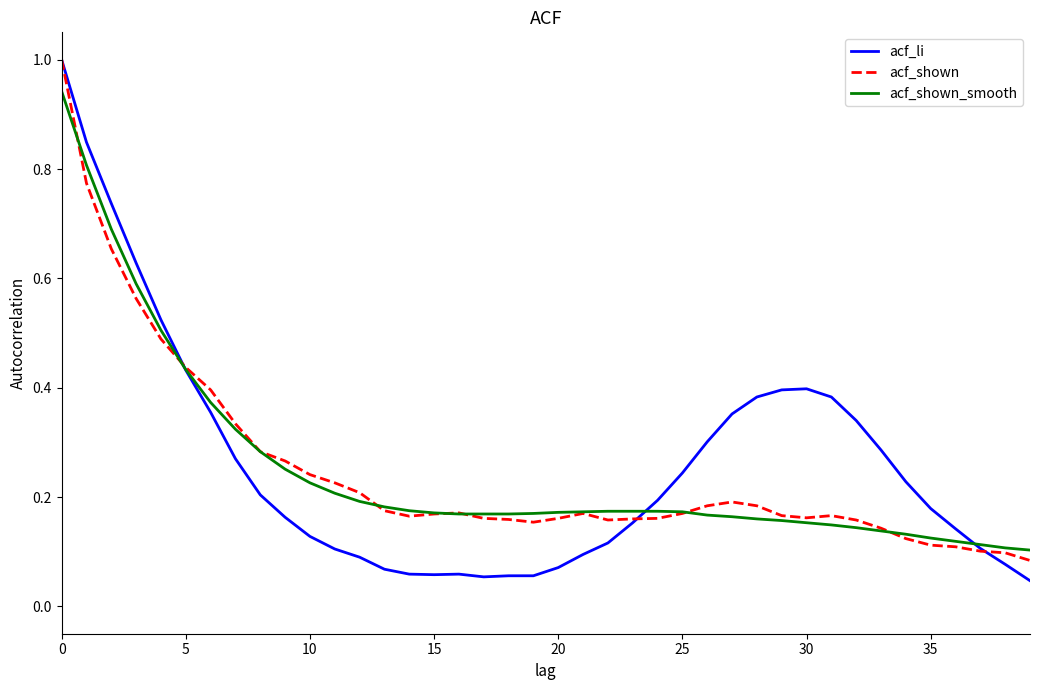

What is the maximum value shown in the chart?

1.0